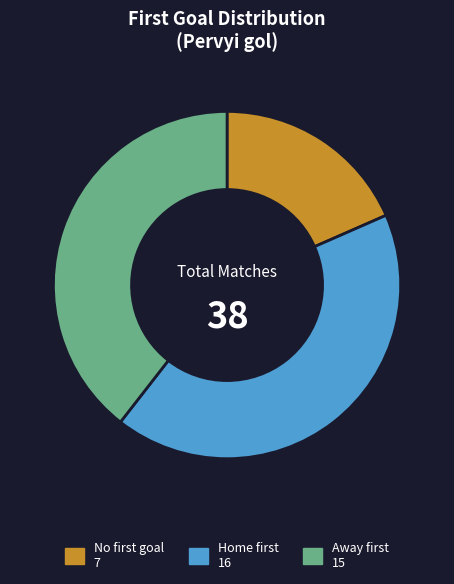

Is there a majority slice in this chart?

No